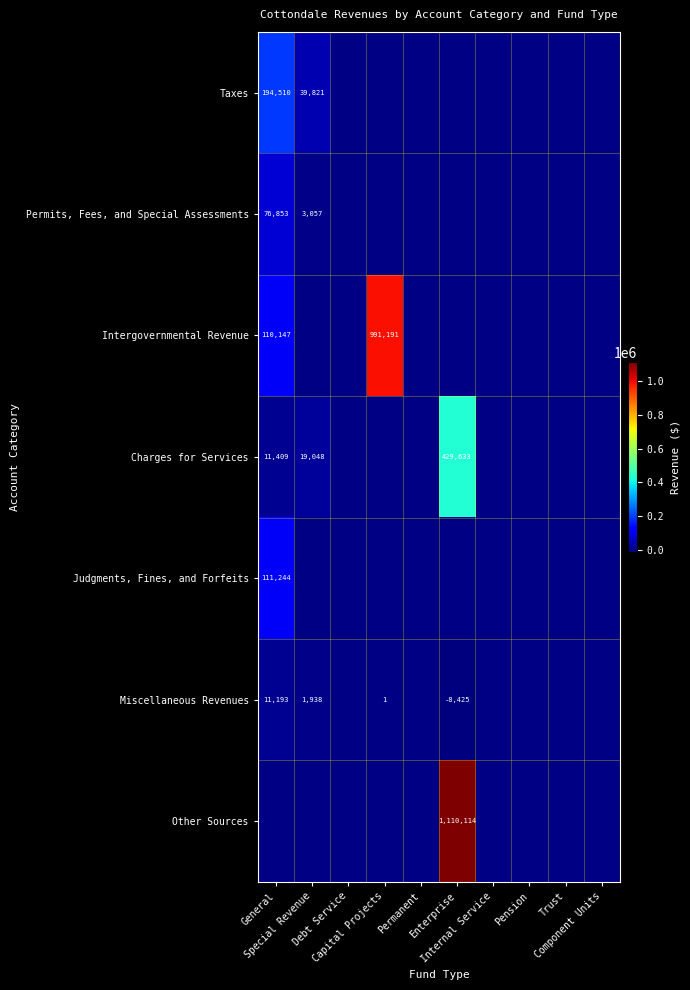

What is the sum of all Permits, Fees, and Special Assessments values?

79910